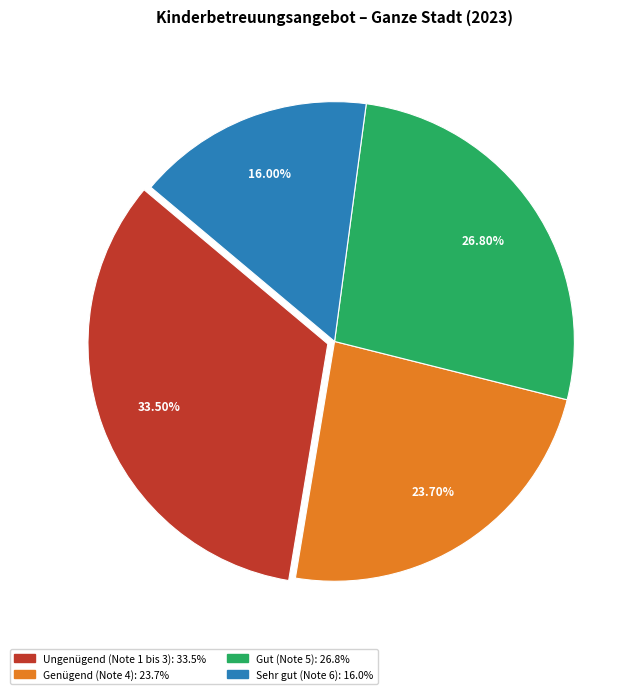

How much of the chart is everything except Gut (Note 5)?

73.2%